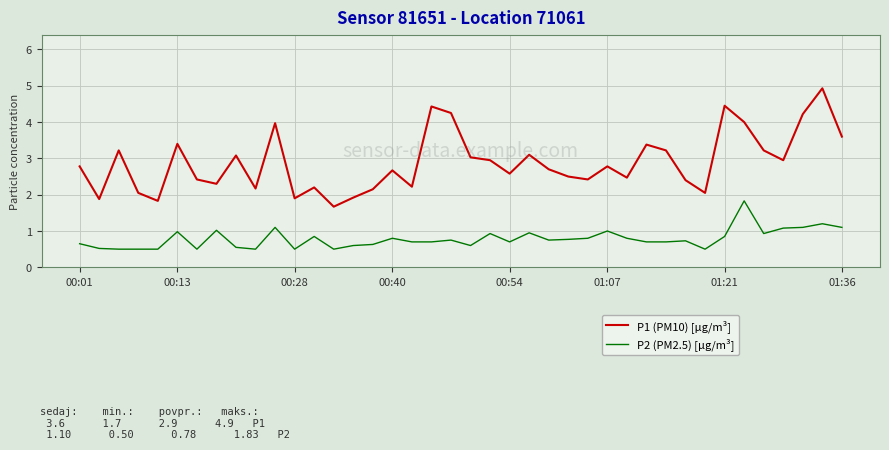

True or false: P2 (PM2.5) [µg/m³] and P1 (PM10) [µg/m³] intersect in this chart.

False